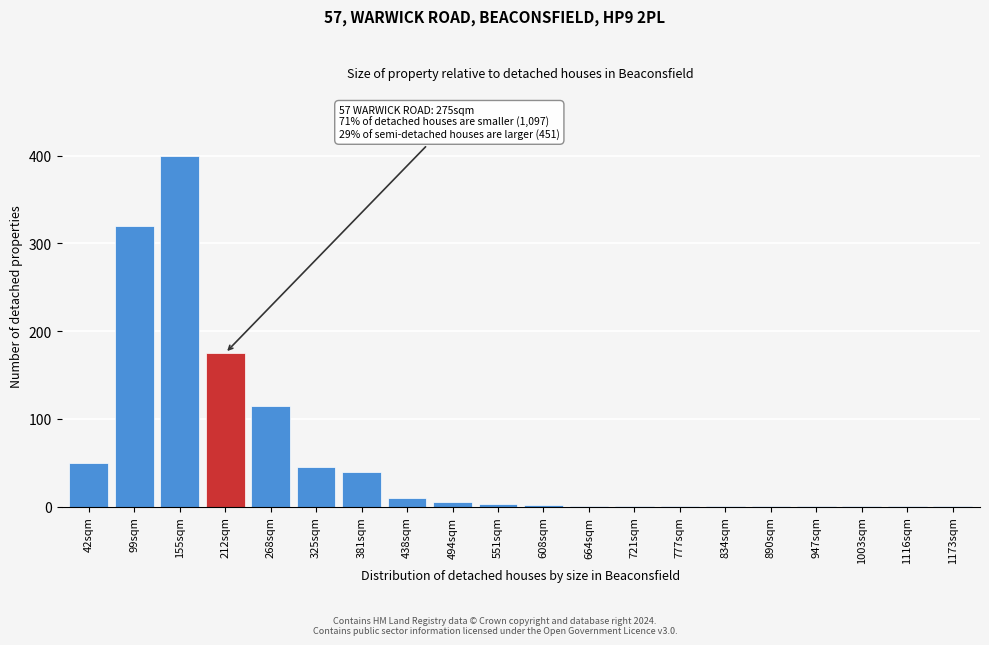

What is the sum of all values?

1174